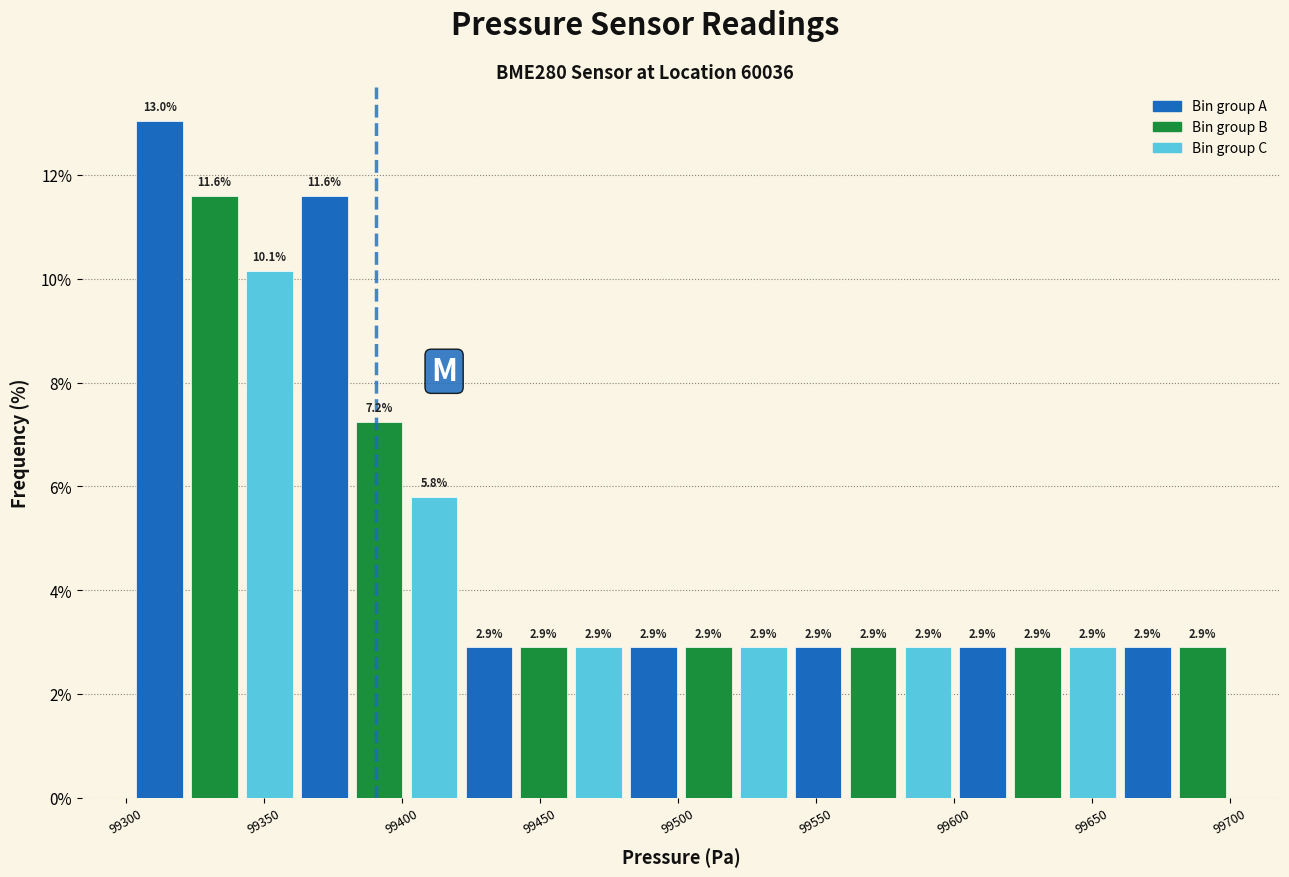

Around what value on the x-axis is the tallest bar? Give the approximate position of its centre, as read against the axis.

99310